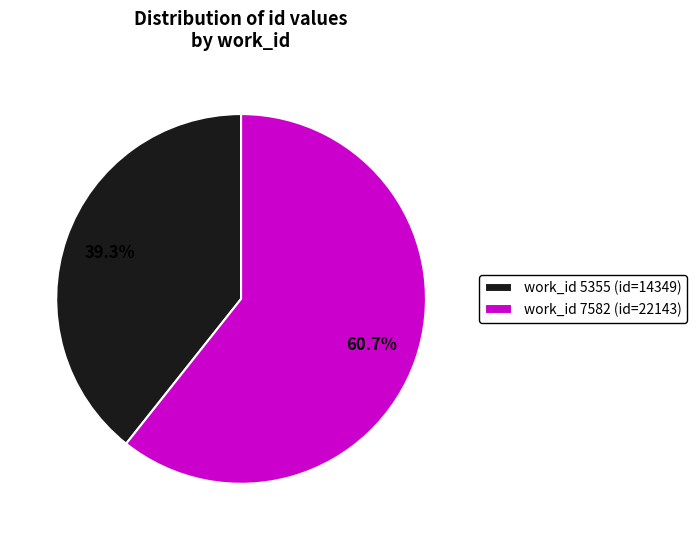

What percentage do work_id 7582 (id=22143) and work_id 5355 (id=14349) together represent?

100.0%